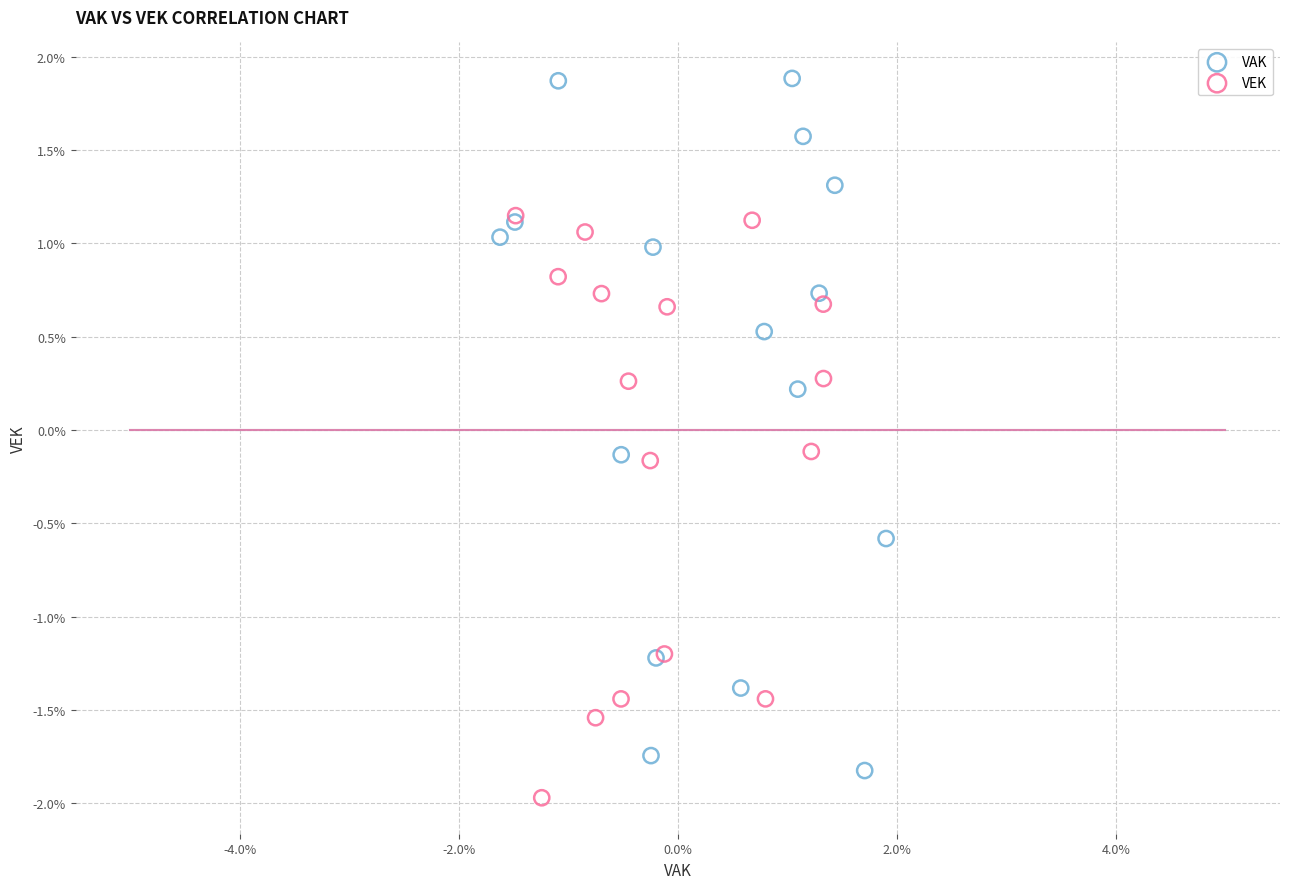

Which series reaches the minimum Y coordinate?

VEK